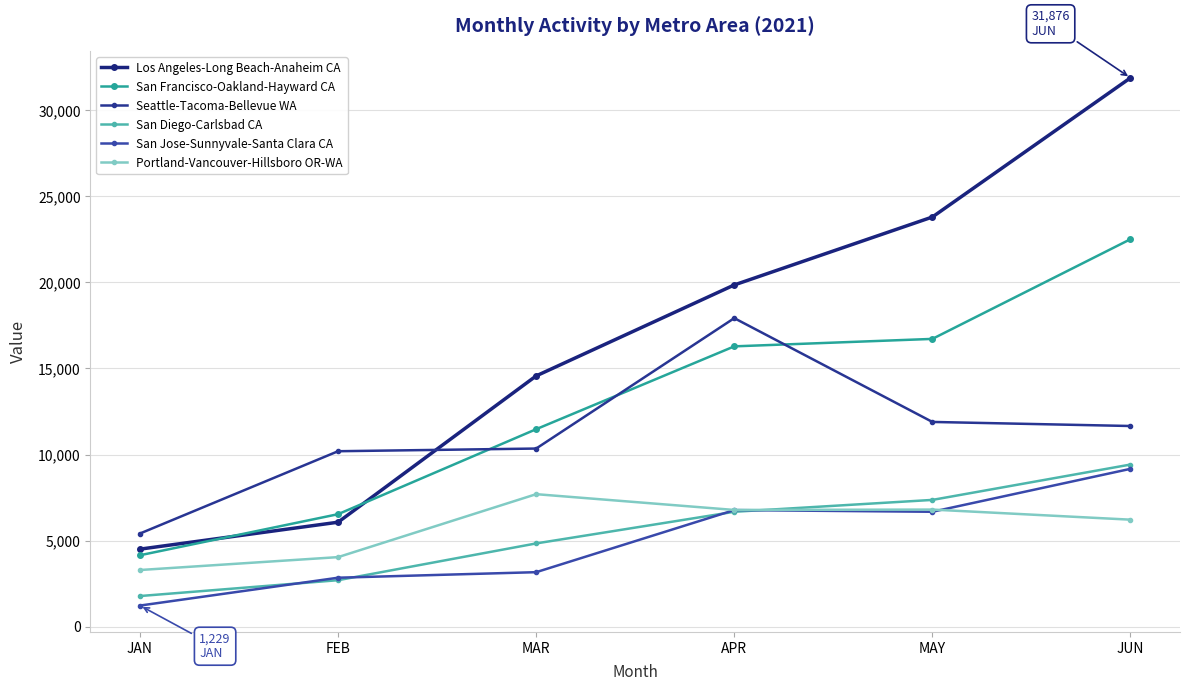

What is the highest value of the Seattle-Tacoma-Bellevue WA series?

17921.0